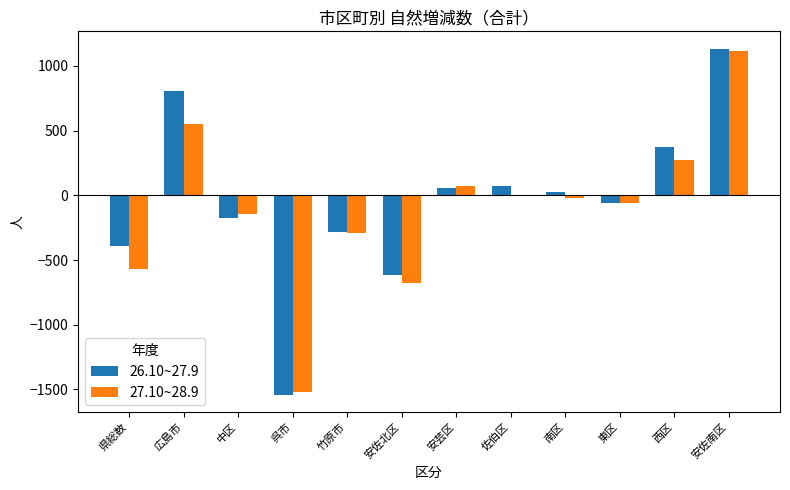

What is the sum of the 27.10~28.9 values at 中区 and 安佐北区?

-822